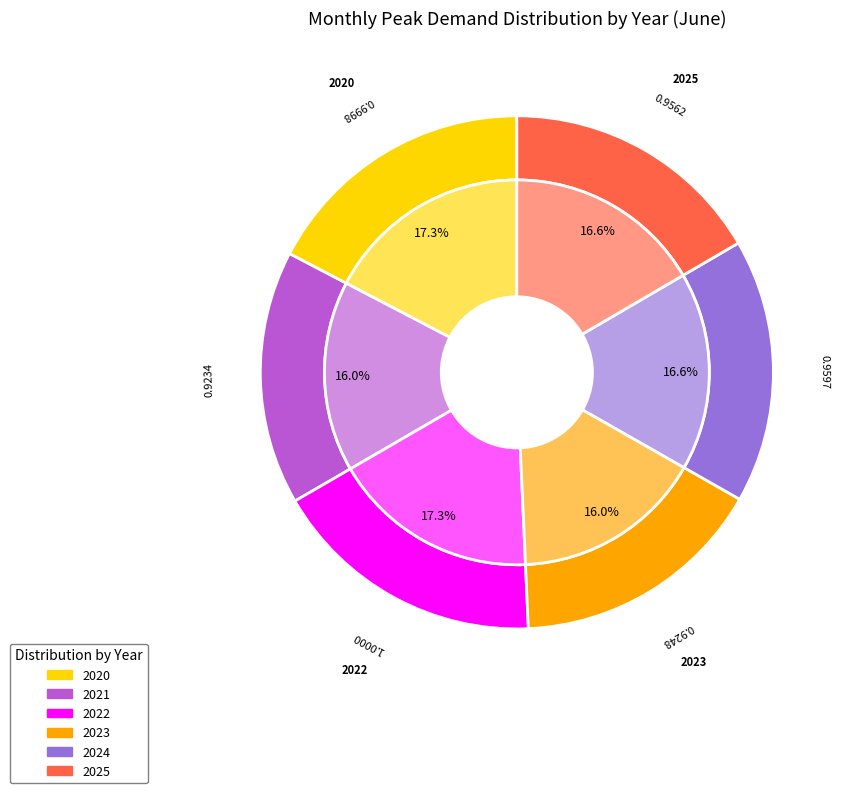

How many segments does this pie chart have?

6